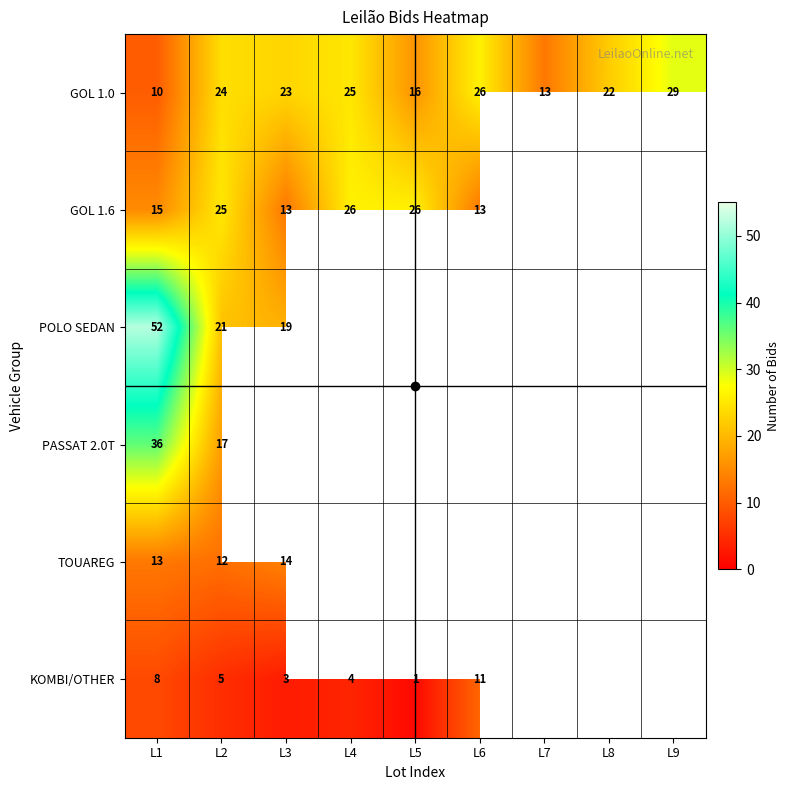

True or false: POLO SEDAN has a value of 20.8 at L1.

False